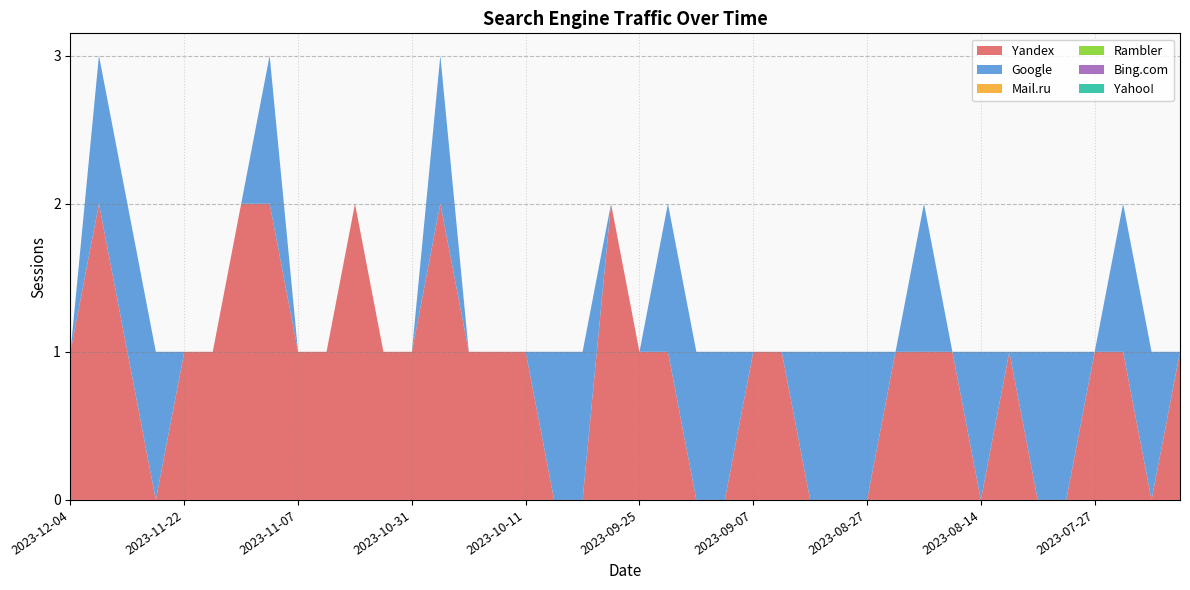

Reading right to left, transcribe all the data shown in this chart.

Yandex: 1	0	1	1	0	0	1	0	1	1	1	0	0	0	1	1	0	0	1	1	2	0	0	1	1	1	2	1	1	2	1	1	2	2	1	1	0	1	2	1
Google: 0	1	1	0	1	1	0	1	0	1	0	1	1	1	0	0	1	1	1	0	0	1	1	0	0	0	1	0	0	0	0	0	1	0	0	0	1	1	1	0
Mail.ru: 0	0	0	0	0	0	0	0	0	0	0	0	0	0	0	0	0	0	0	0	0	0	0	0	0	0	0	0	0	0	0	0	0	0	0	0	0	0	0	0
Rambler: 0	0	0	0	0	0	0	0	0	0	0	0	0	0	0	0	0	0	0	0	0	0	0	0	0	0	0	0	0	0	0	0	0	0	0	0	0	0	0	0
Bing.com: 0	0	0	0	0	0	0	0	0	0	0	0	0	0	0	0	0	0	0	0	0	0	0	0	0	0	0	0	0	0	0	0	0	0	0	0	0	0	0	0
Yahoo!: 0	0	0	0	0	0	0	0	0	0	0	0	0	0	0	0	0	0	0	0	0	0	0	0	0	0	0	0	0	0	0	0	0	0	0	0	0	0	0	0